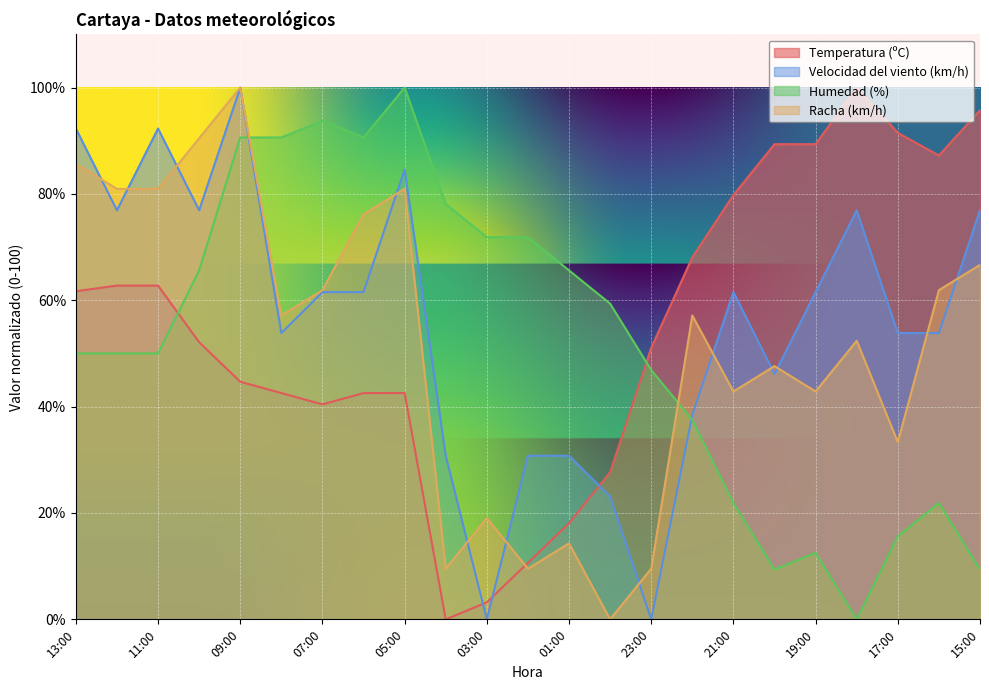

What is the difference between the maximum and minimum values in the Velocidad del viento (km/h) series?

100.0